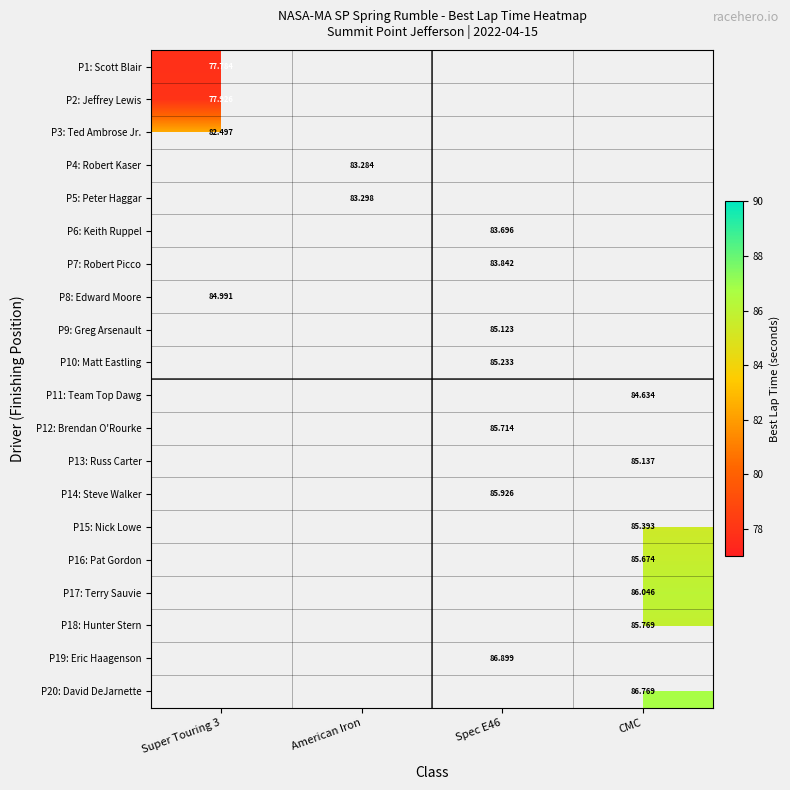

How many series are shown in this chart?

20